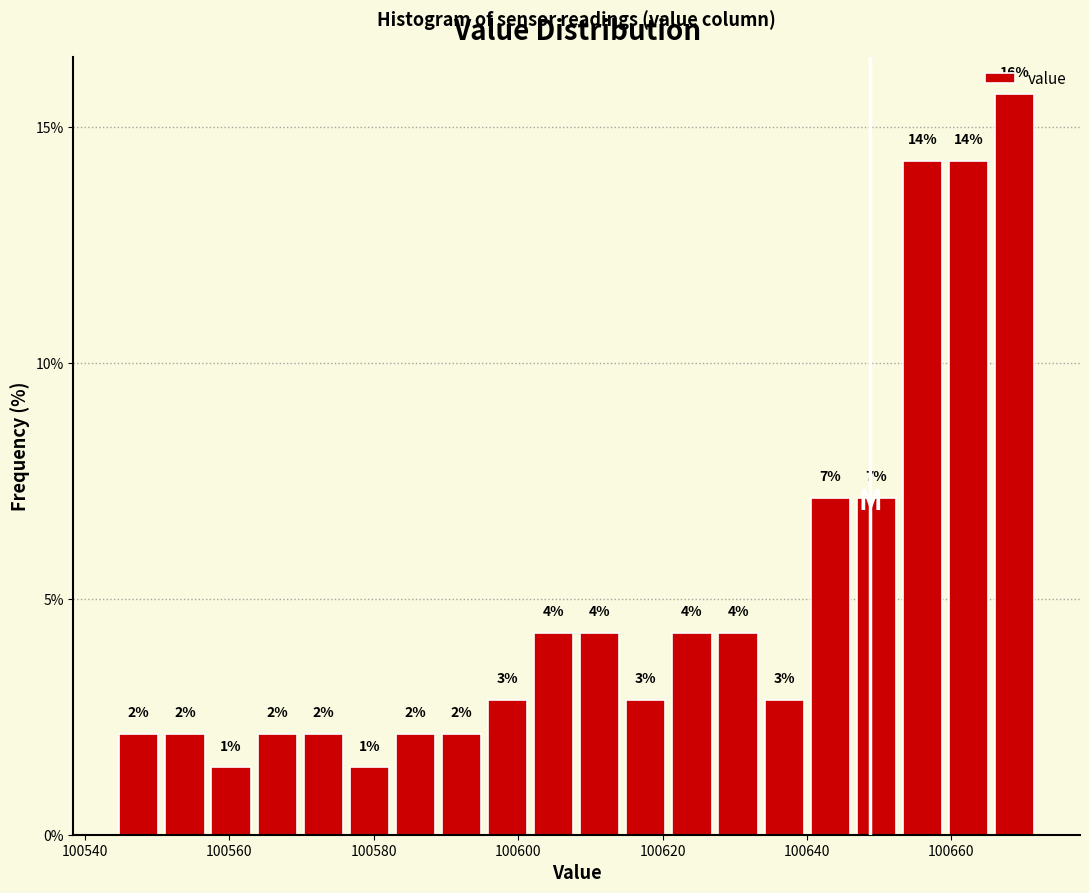

Around what value on the x-axis is the tallest bar? Give the approximate position of its centre, as read against the axis.

100668